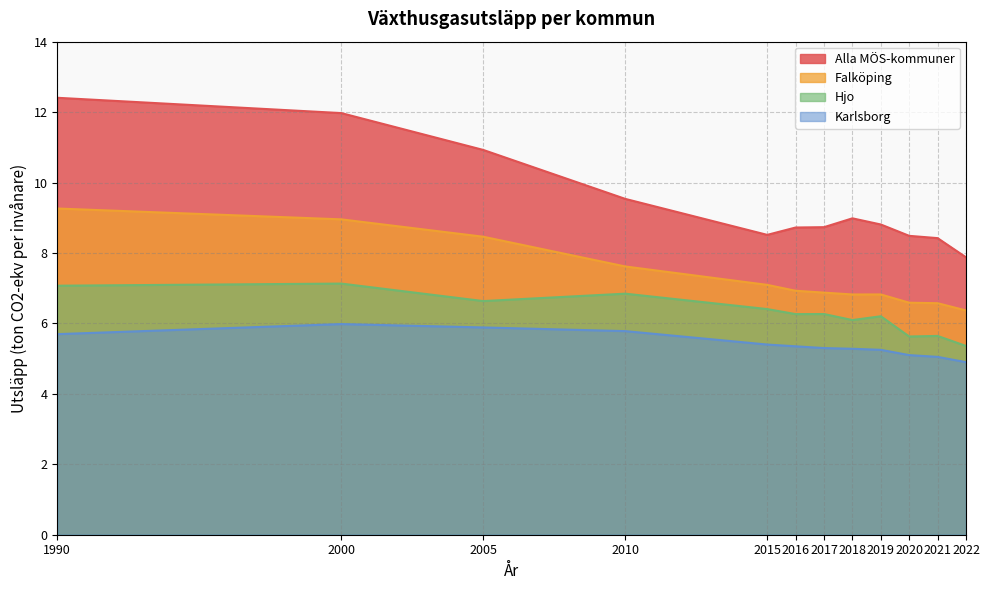

The Hjo series shows 2.1 at 2019. True or false?

False